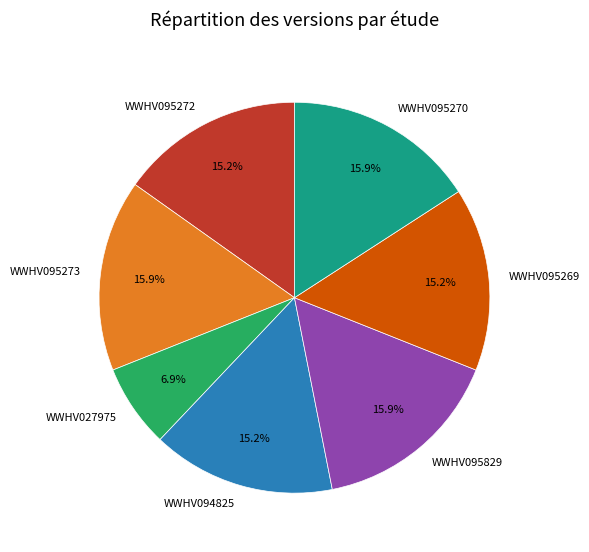

Is WWHV095829 the majority of the pie?

No